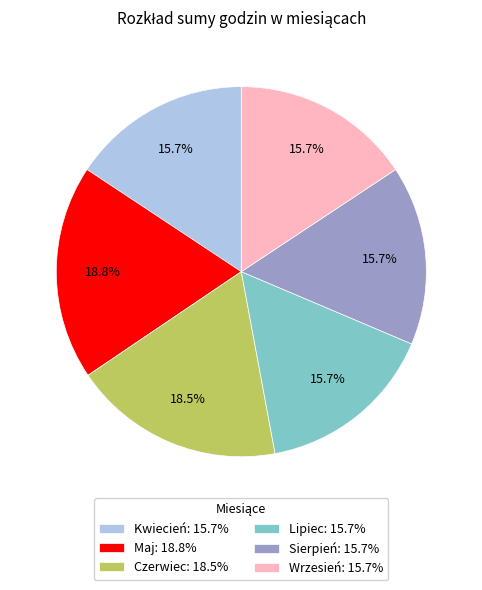

To the nearest percent, what portion does Wrzesień represent?

16%